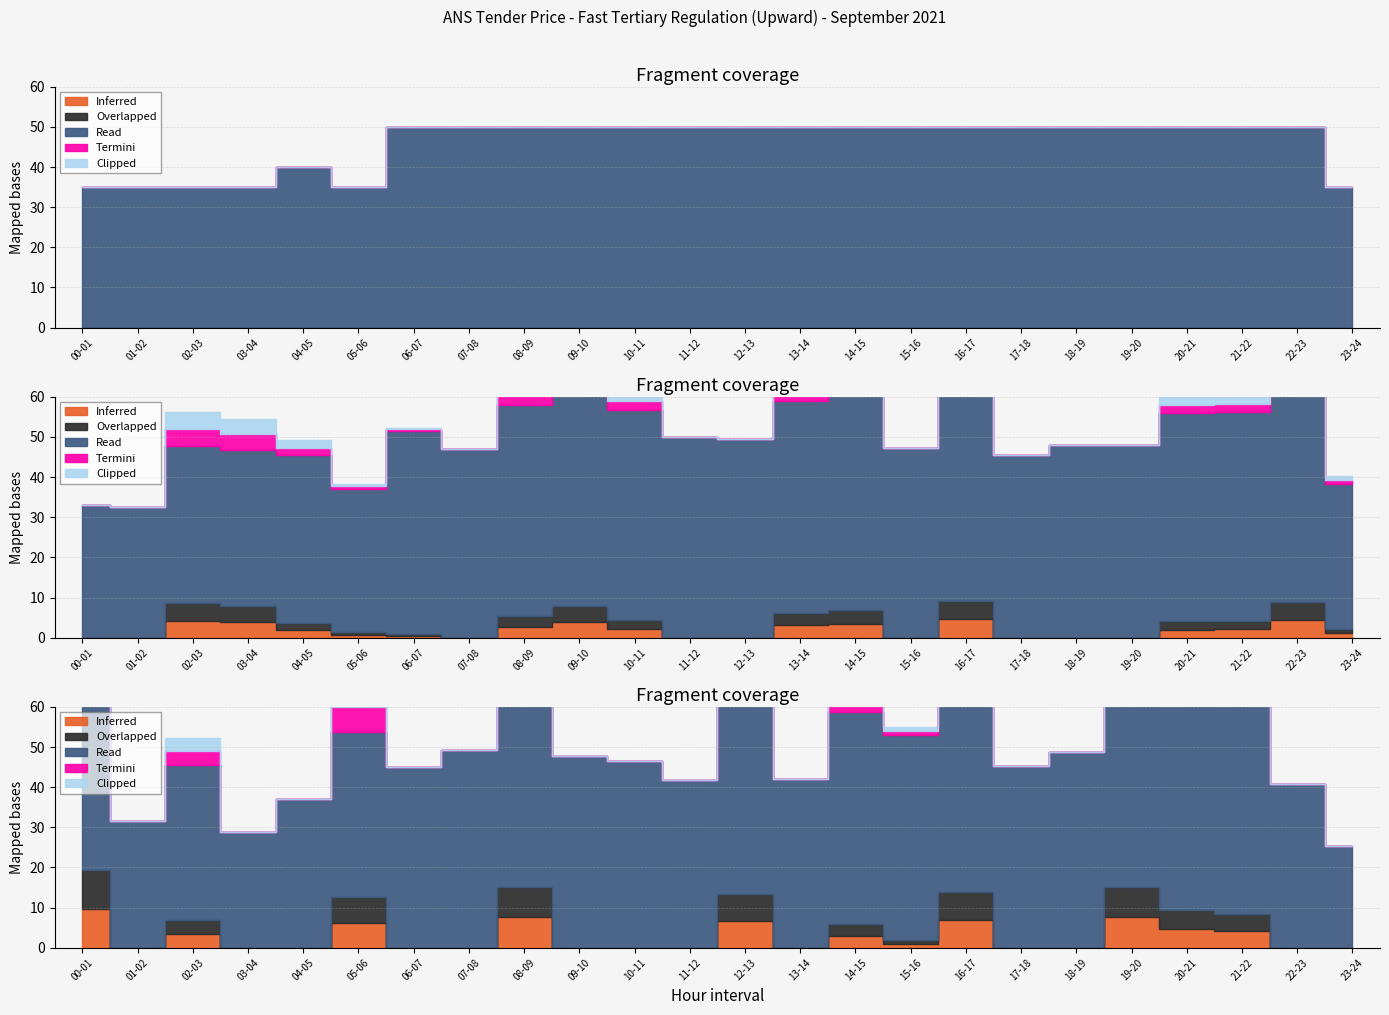

True or false: Inferred and Clipped cross at least once.

False